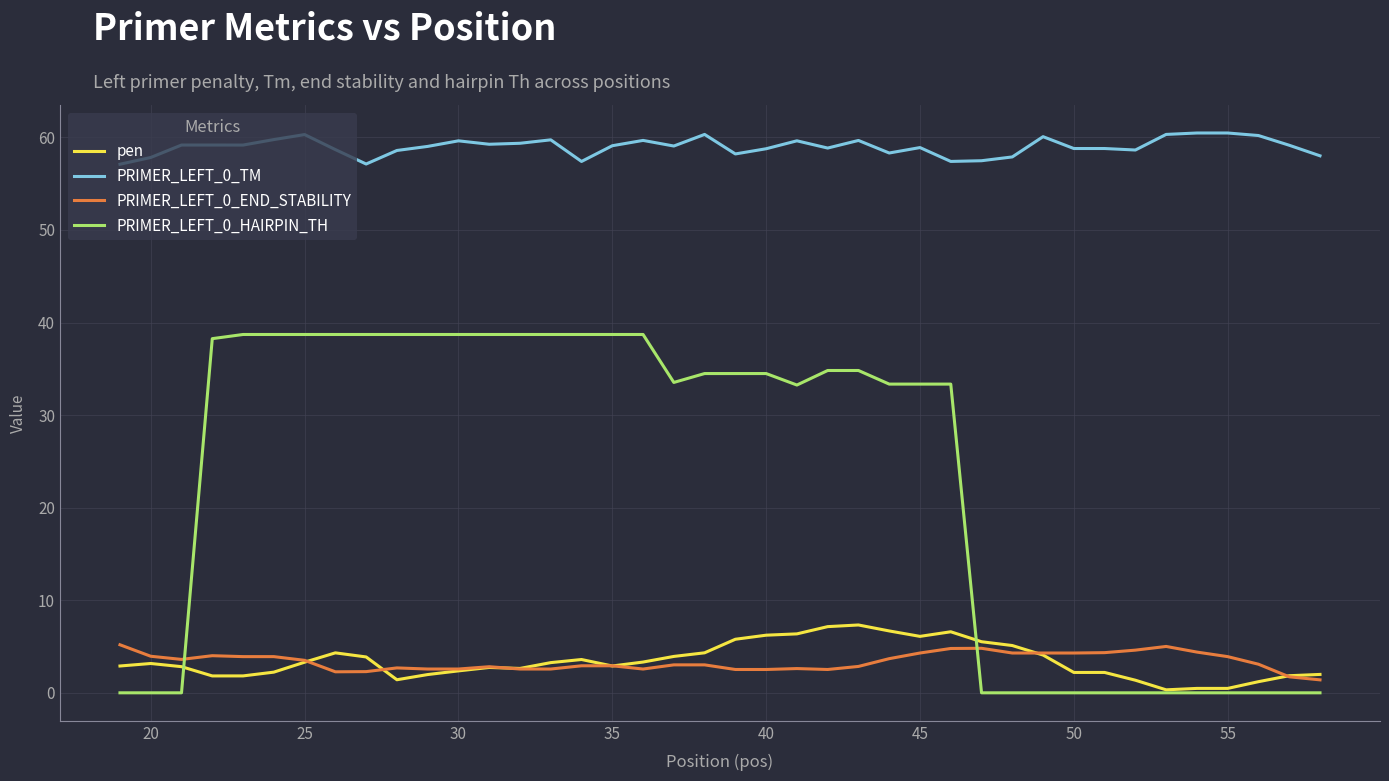

Which series has the largest range (max minus min)?

PRIMER_LEFT_0_HAIRPIN_TH